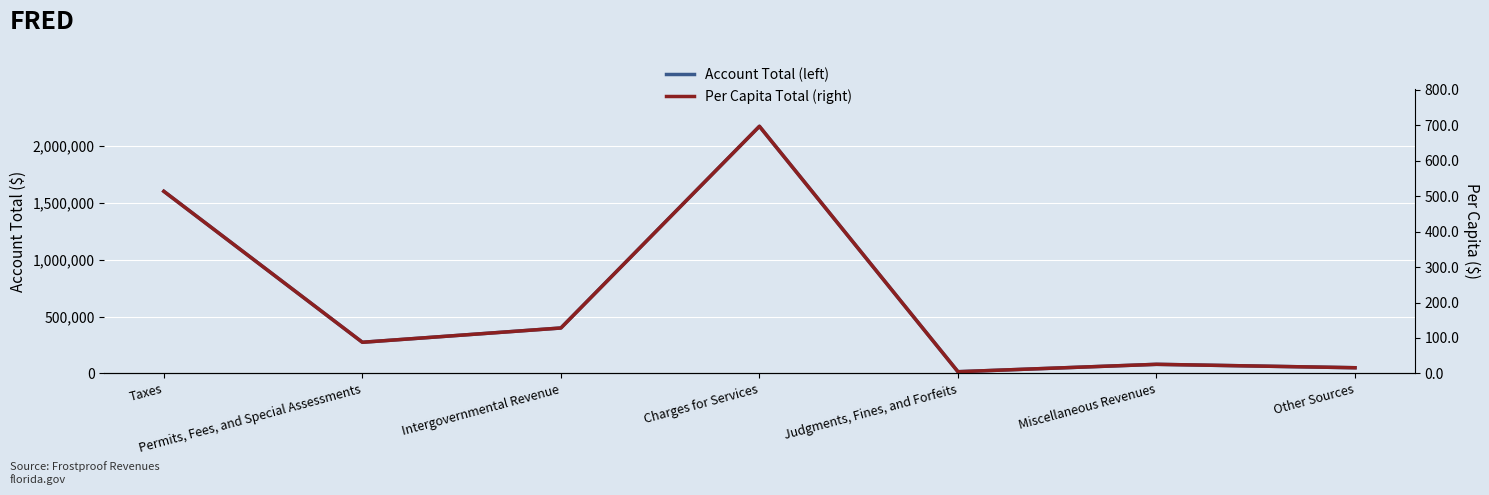

How many data points in Account Total (left) are above 273909?

3